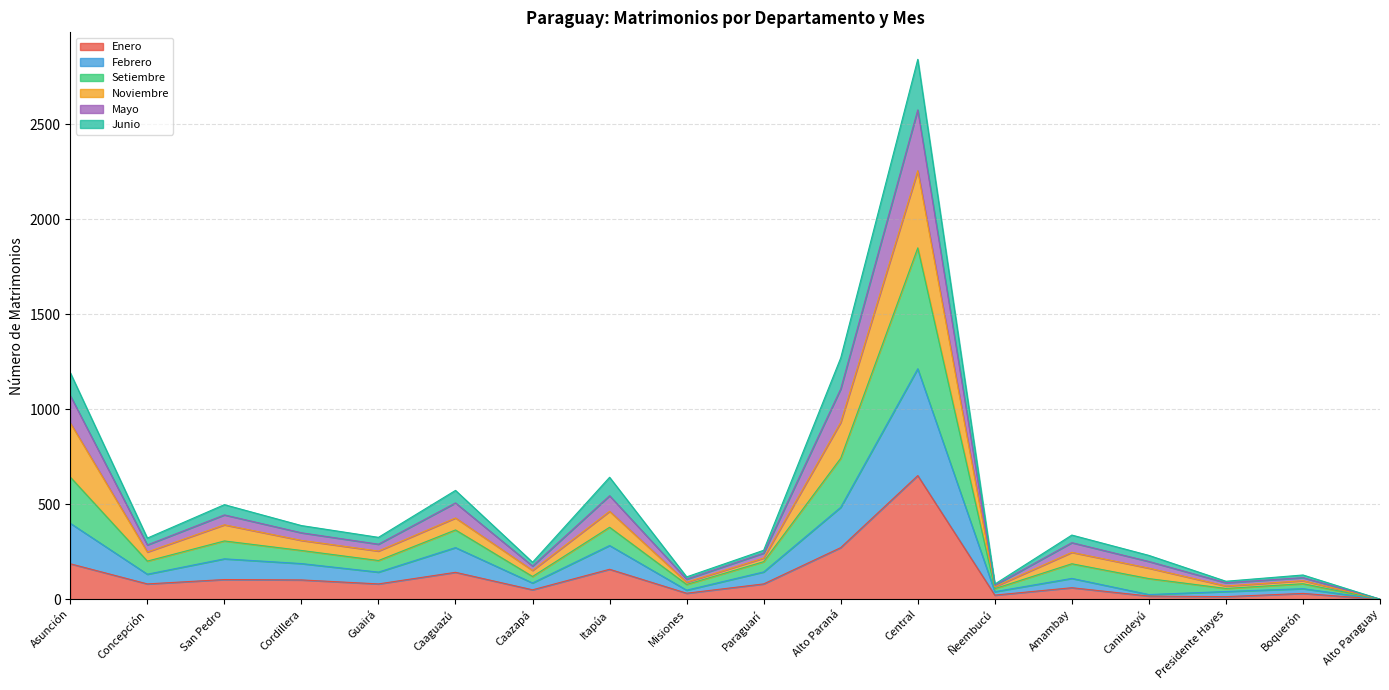

In Enero, how many points are higher than both neighbors (excluding endpoints)?

6